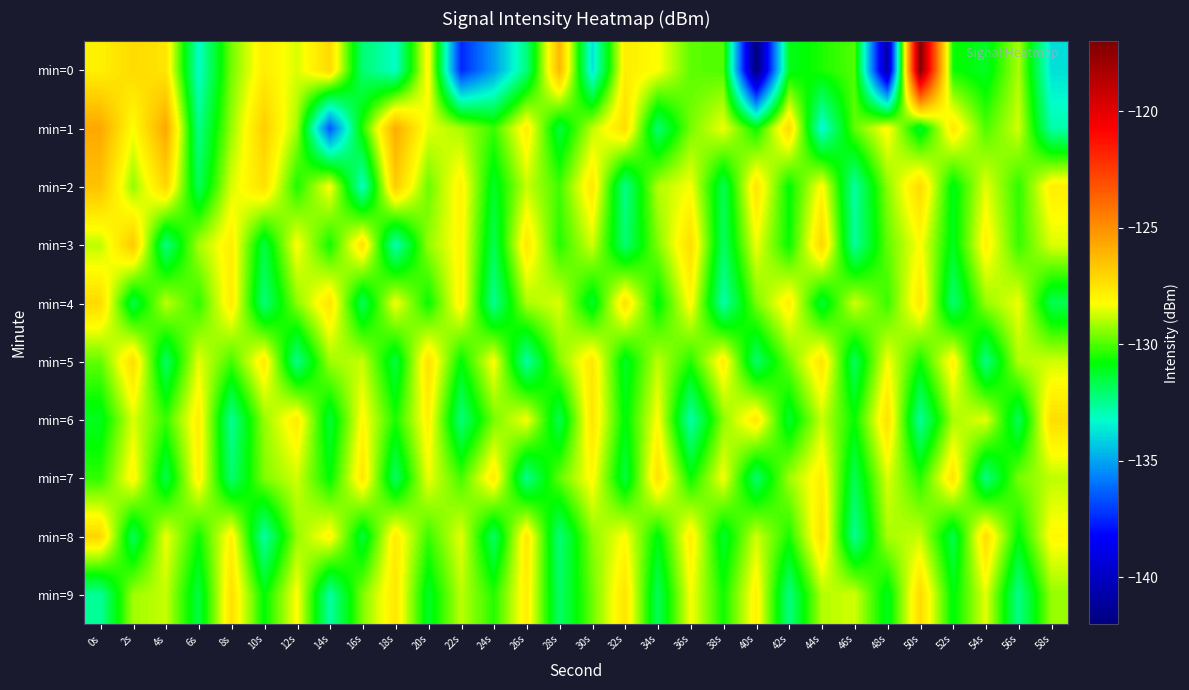

Which series has the largest range (max minus min)?

min=0